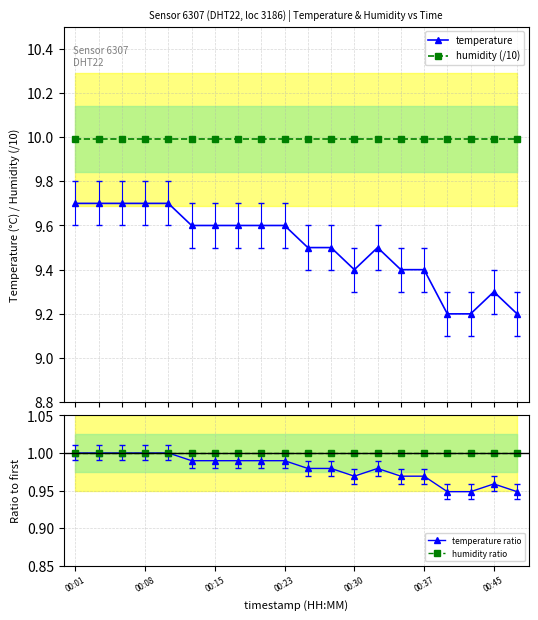

What is the difference between the highest and lowest values at 14?

9.0